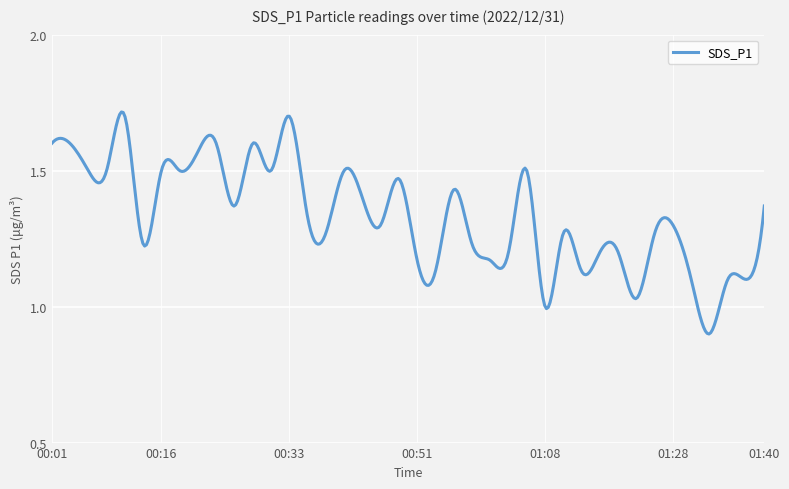

What is the difference between the maximum and minimum values?

0.8